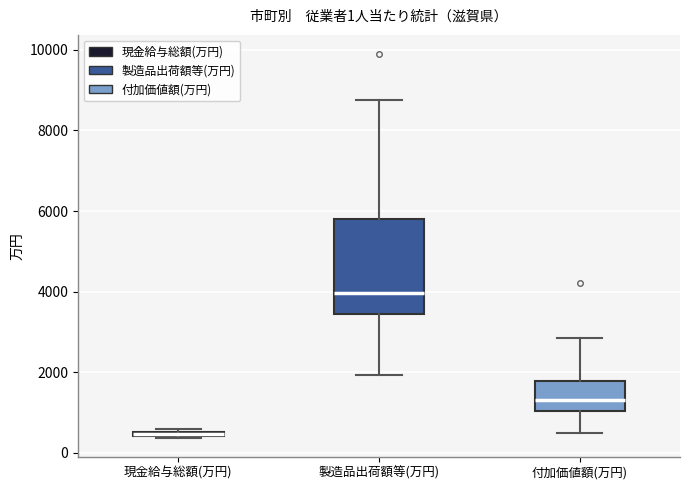

Which box is the tallest, from its lower edge to its upper edge?

製造品出荷額等(万円)